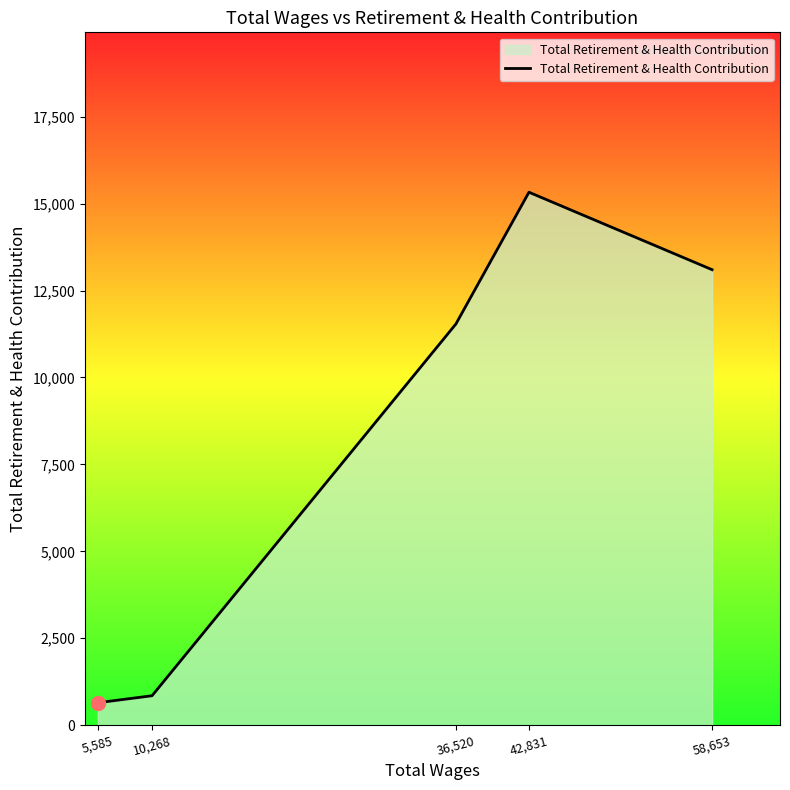

What is the approximate value at 10,268, to the nearest 10?

850